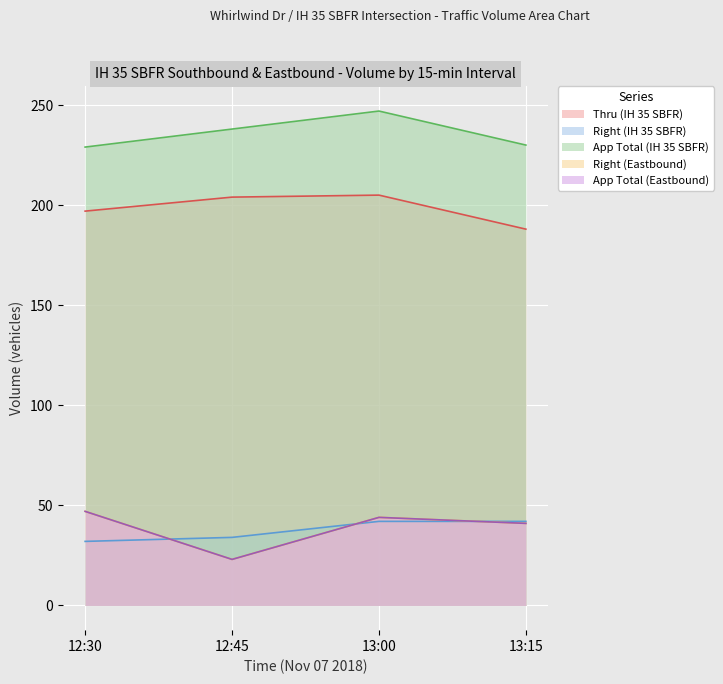

Which category has the lowest value in the App Total (IH 35 SBFR) series?

12:30